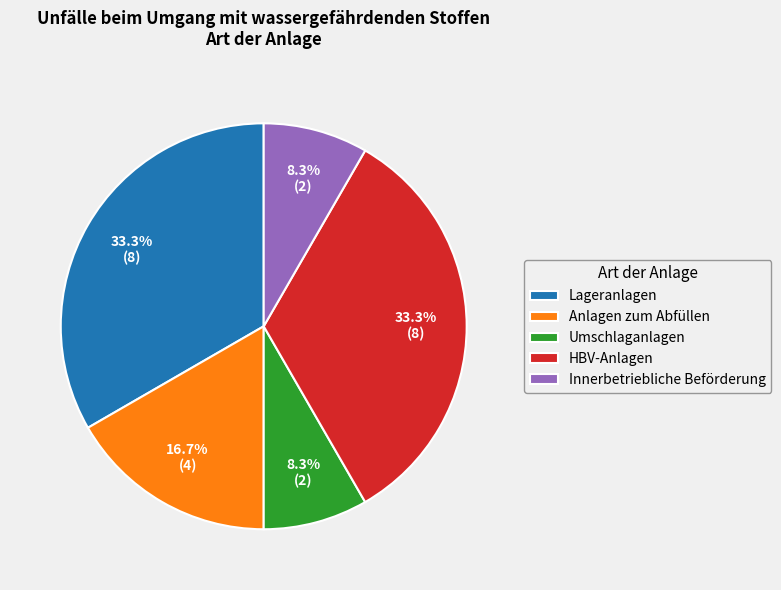

To the nearest percent, what is the difference between the Umschlaganlagen and Anlagen zum Abfüllen slice percentages?

8%